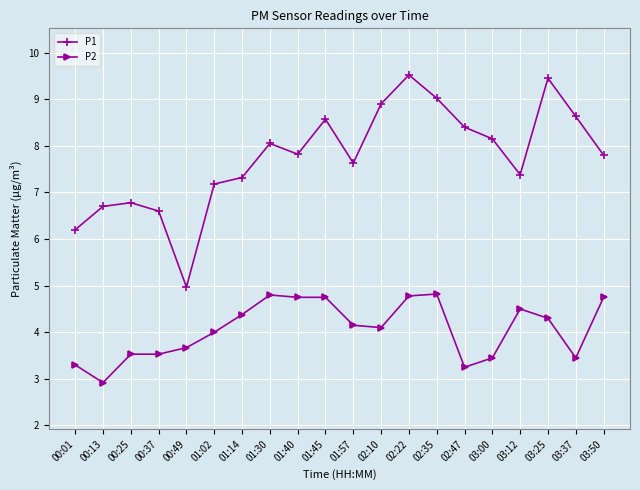

What is the difference between the highest and lowest values at 03:00?

4.7